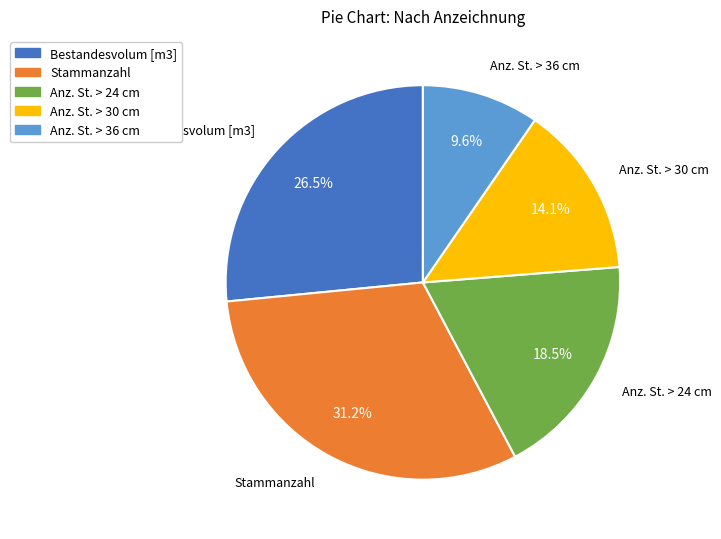

Is there a majority slice in this chart?

No